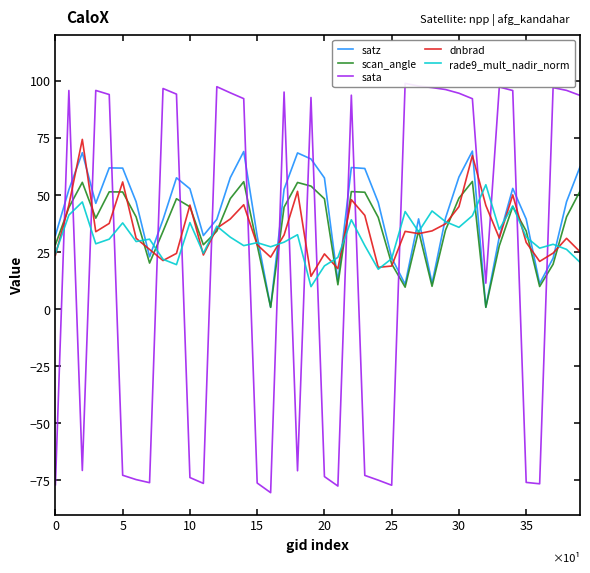

Which label corresponds to the largest value in the chart?

26